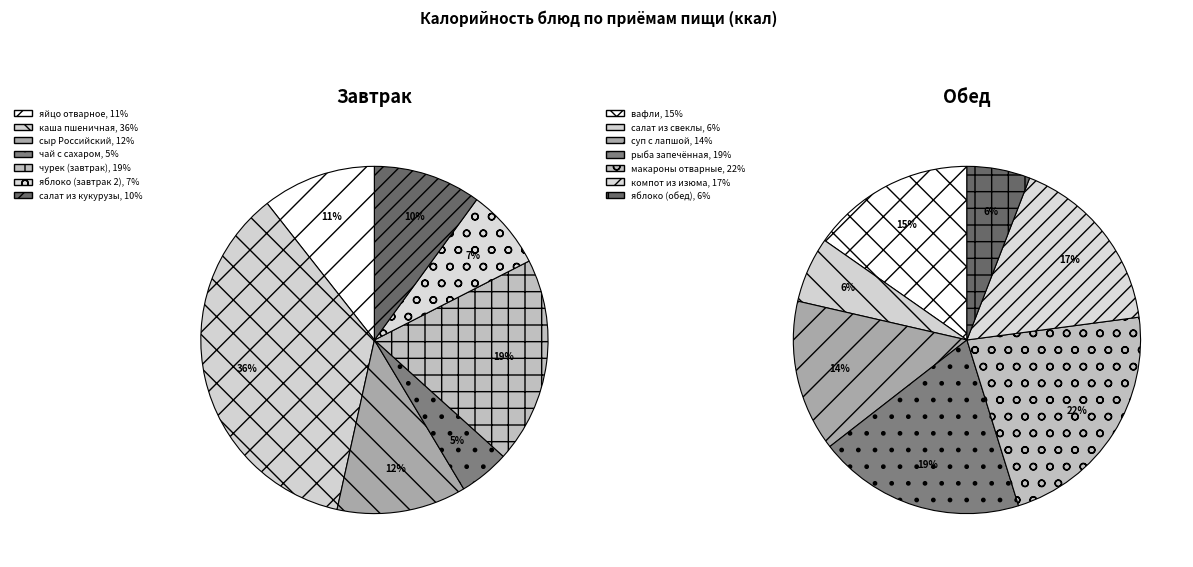

True or false: каша пшеничная accounts for 2% of the total.

False